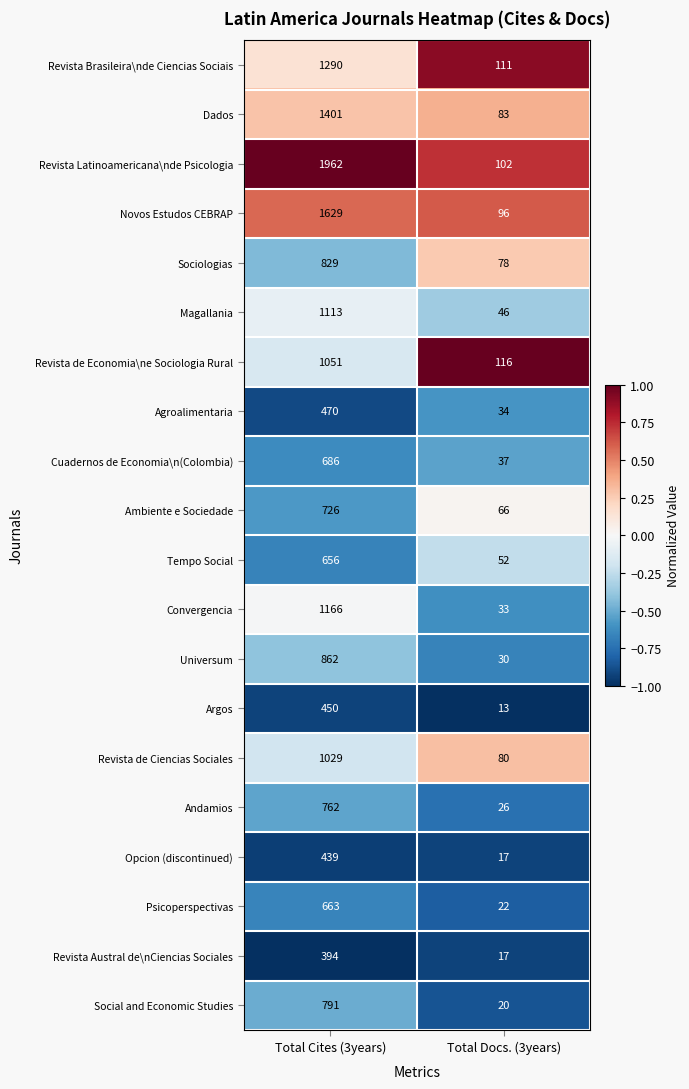

Read the Agroalimentaria value at Total Docs. (3years), to the nearest 5.

35